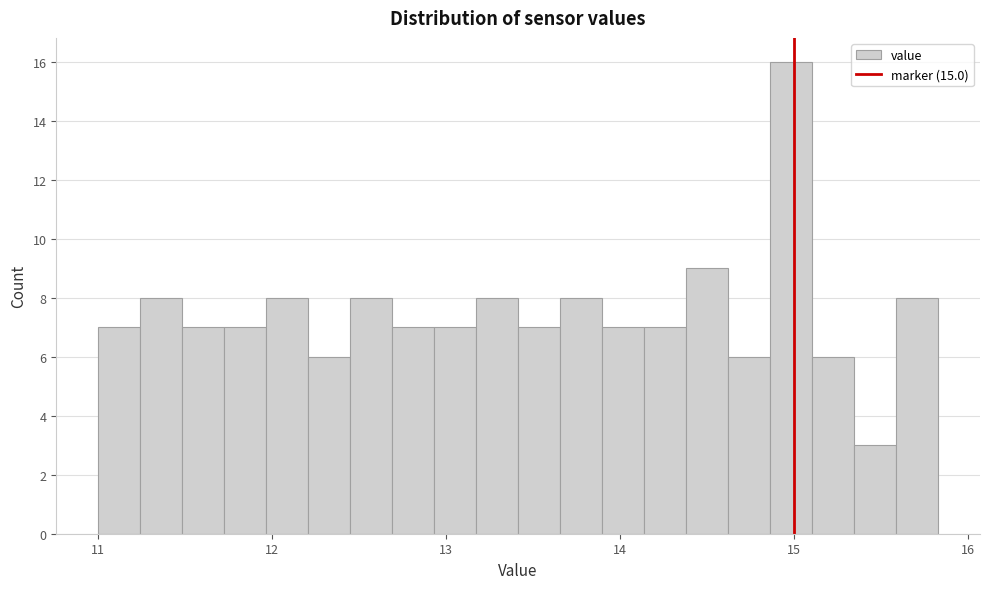

Around what value on the x-axis is the tallest bar? Give the approximate position of its centre, as read against the axis.

15.0